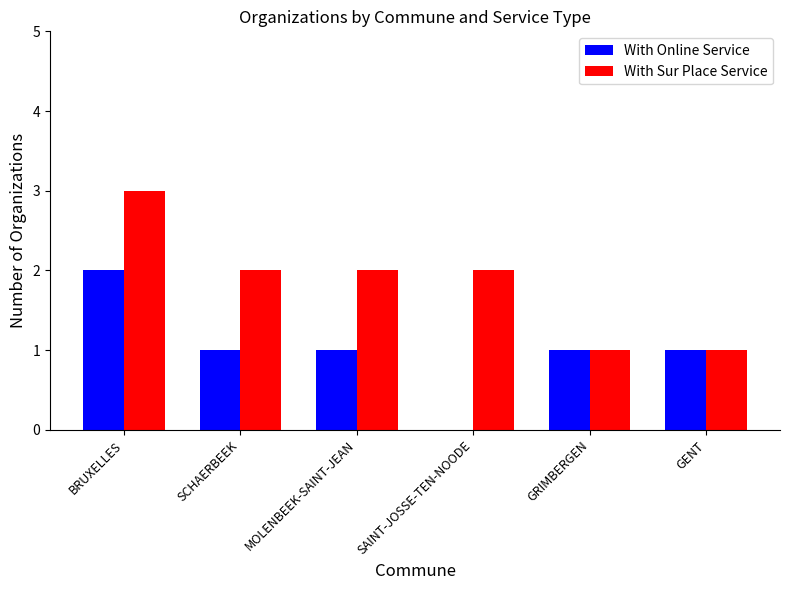

Where does the With Online Service series first go above 1?

BRUXELLES